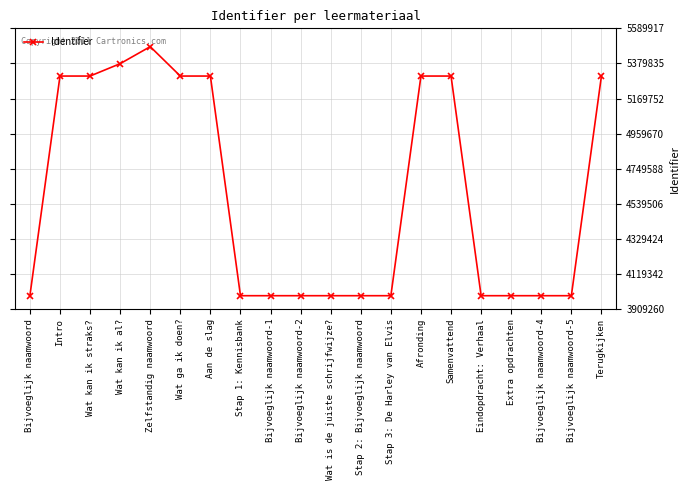

What is the maximum value shown in the chart?

5480311